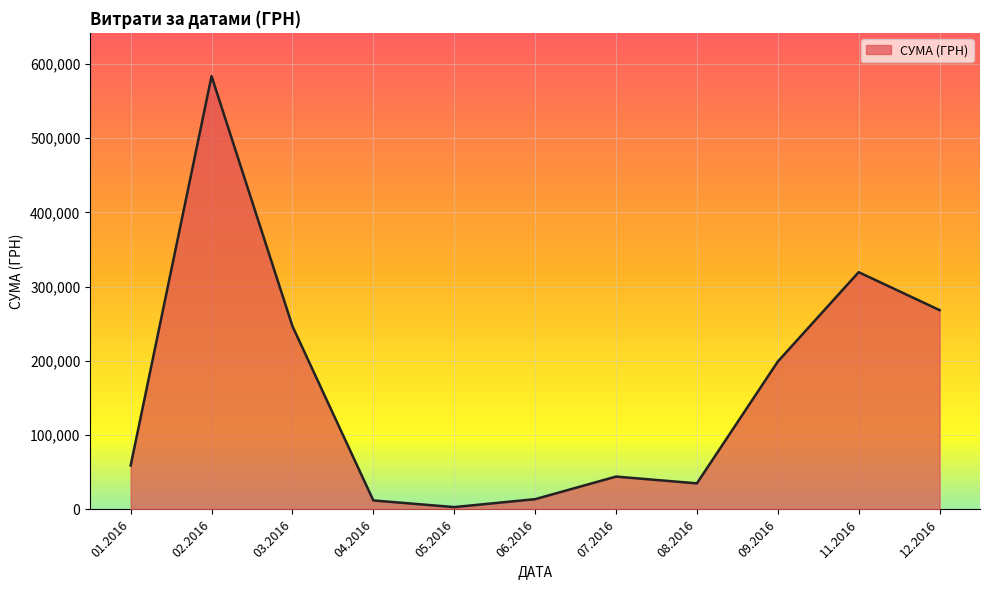

What is the difference between the values at 08.2016 and 06.2016?

21288.7